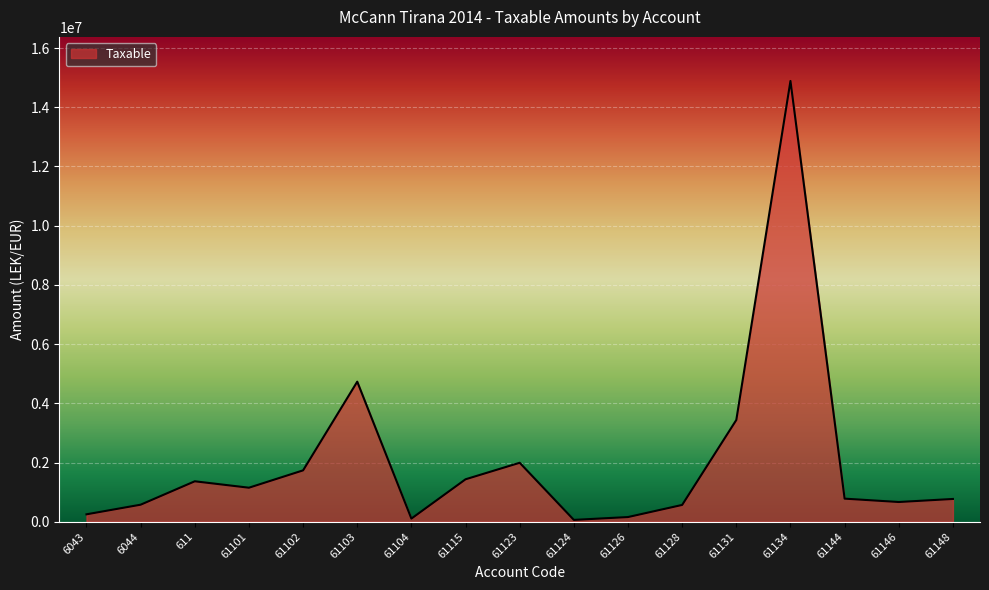

The value at 61128 is 567460.5. True or false?

True